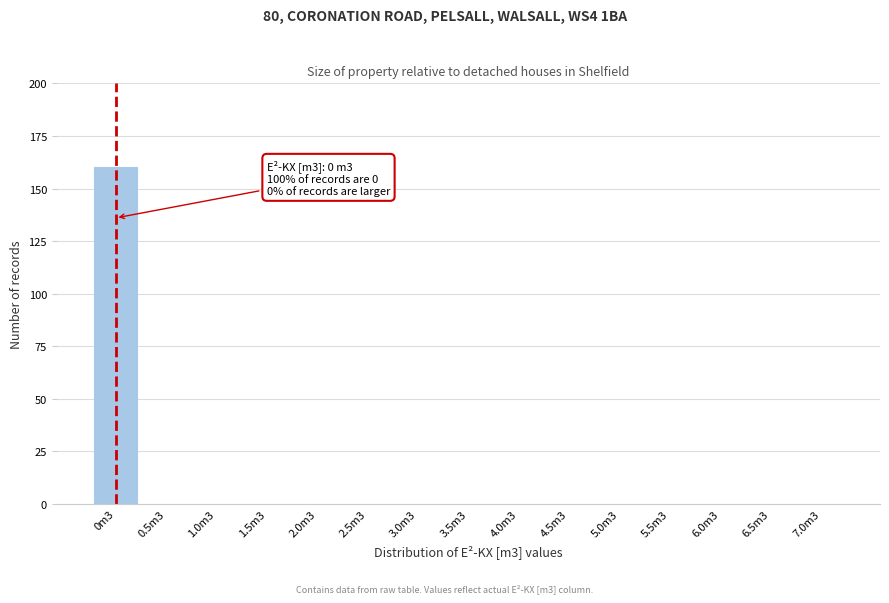

Reading right to left, what are all the values shown in this chart?

7.0m3=0	6.5m3=0	6.0m3=0	5.5m3=0	5.0m3=0	4.5m3=0	4.0m3=0	3.5m3=0	3.0m3=0	2.5m3=0	2.0m3=0	1.5m3=0	1.0m3=0	0.5m3=0	0m3=160